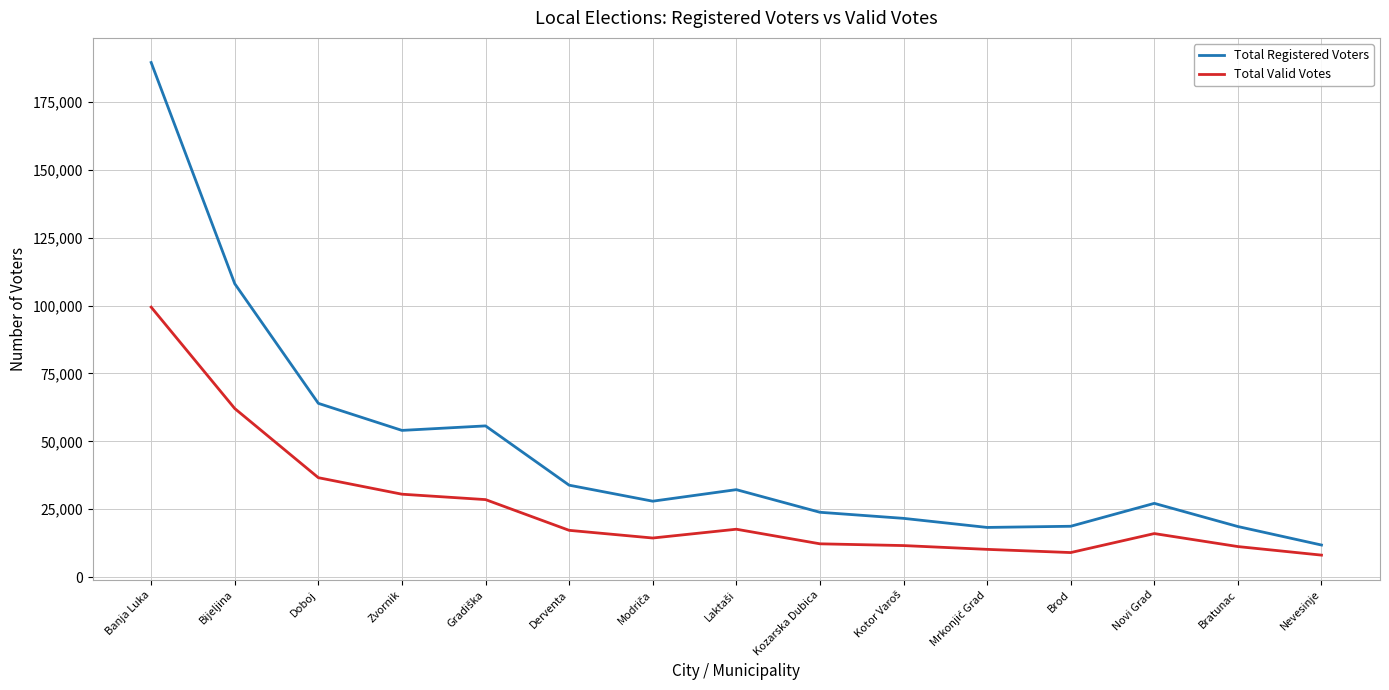

The value of Total Registered Voters at Derventa is 33842. True or false?

True